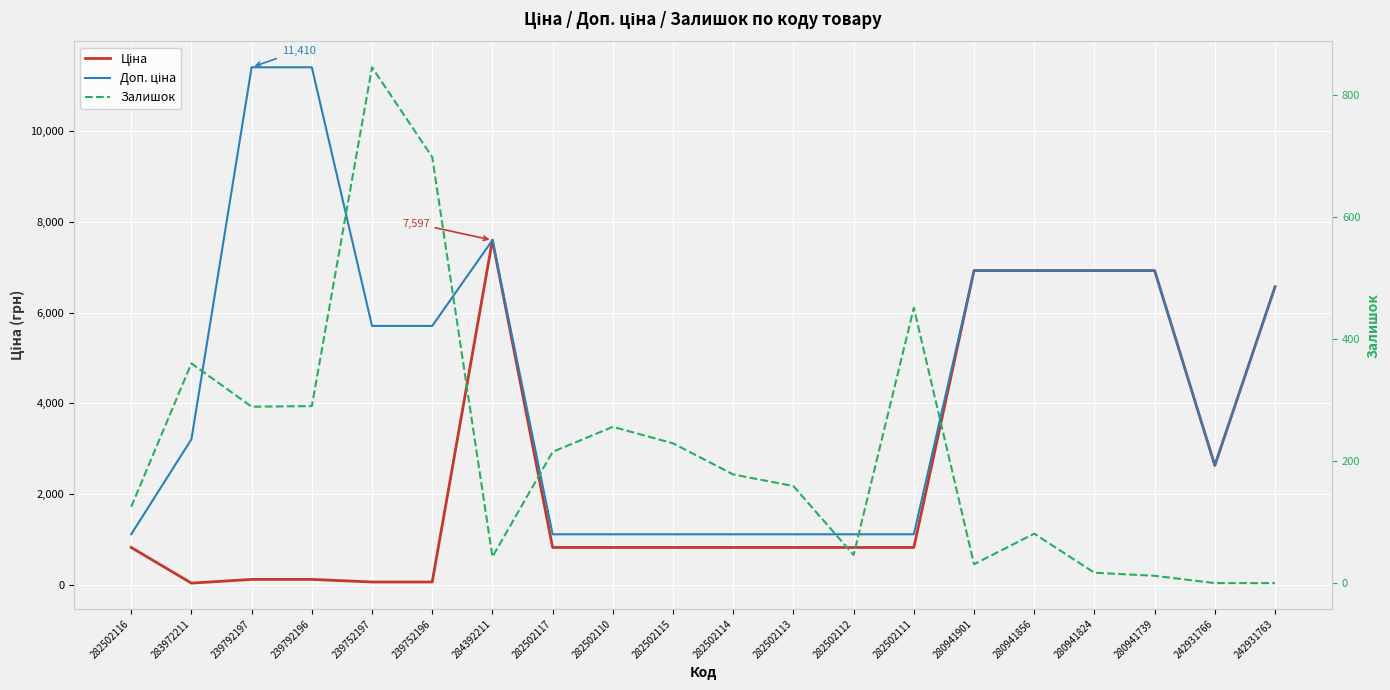

True or false: Доп. ціна and Залишок cross at least once.

False